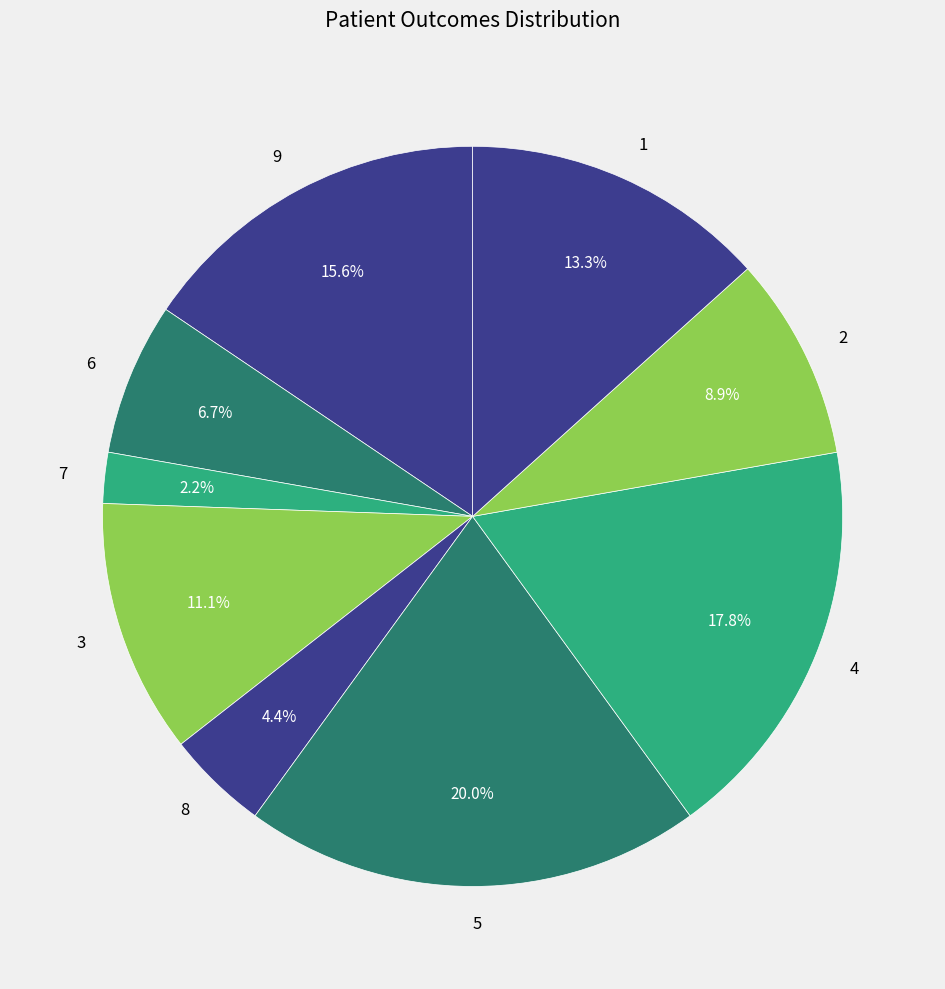

Between 2 and 4, which is larger?

4